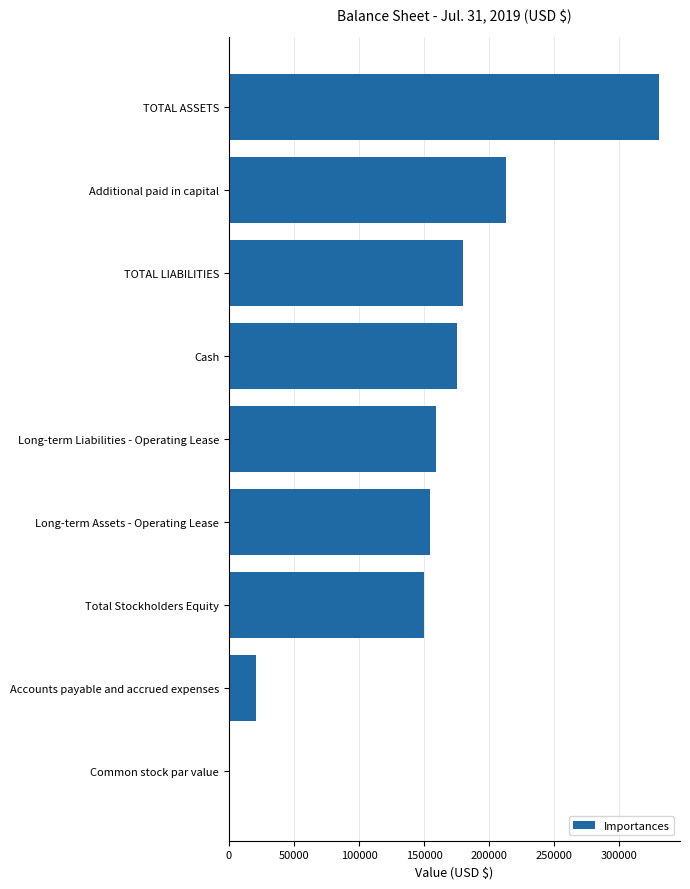

At which label is the value closest to 165266?

Long-term Liabilities - Operating Lease